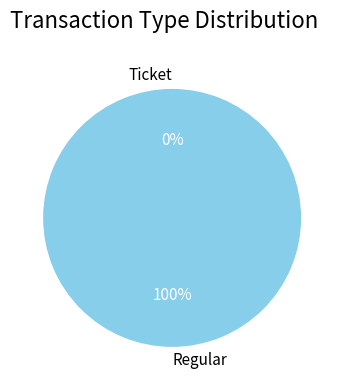

To the nearest percent, what is the difference between the largest and smallest slice percentages?

100%